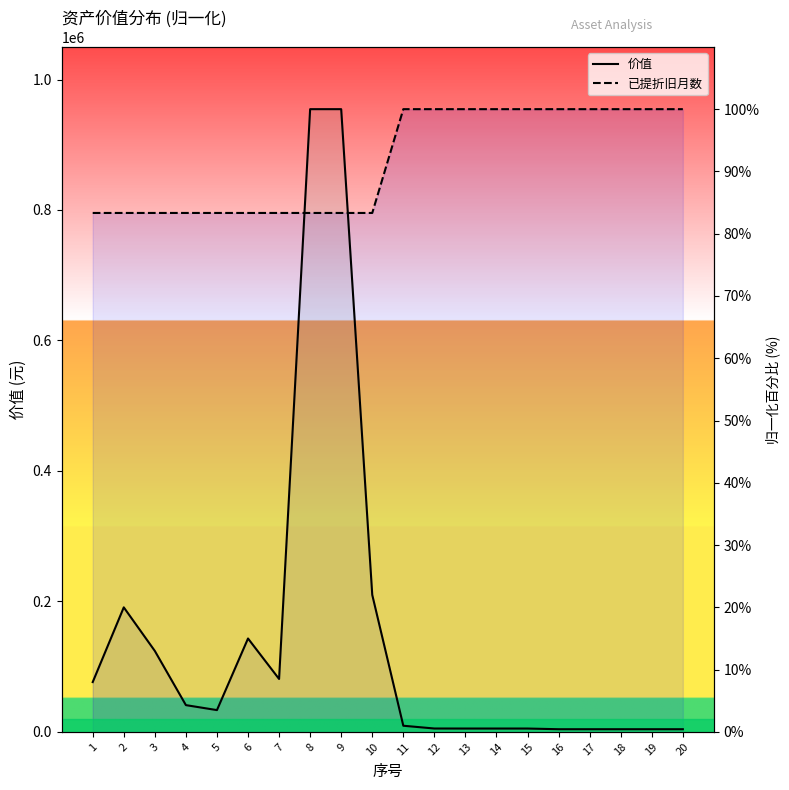

Where do 已提折旧月数 and 价值 first cross each other?

7 and 8